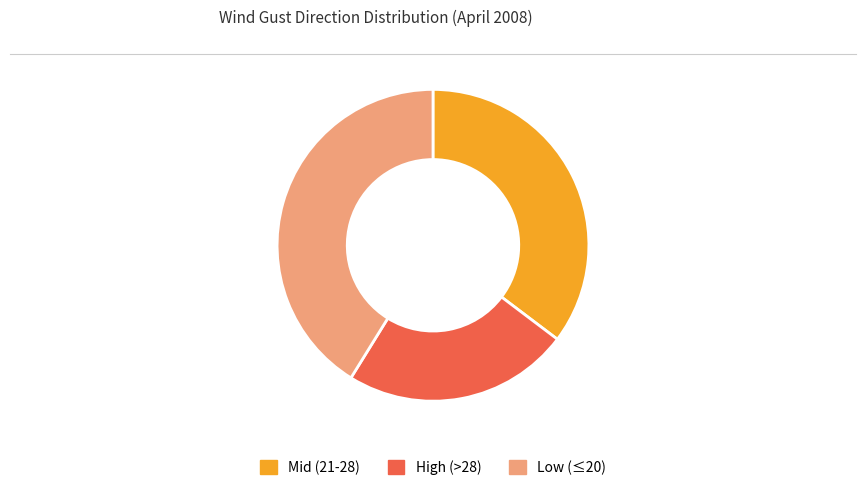

Which slice is the smallest?

High (>28)